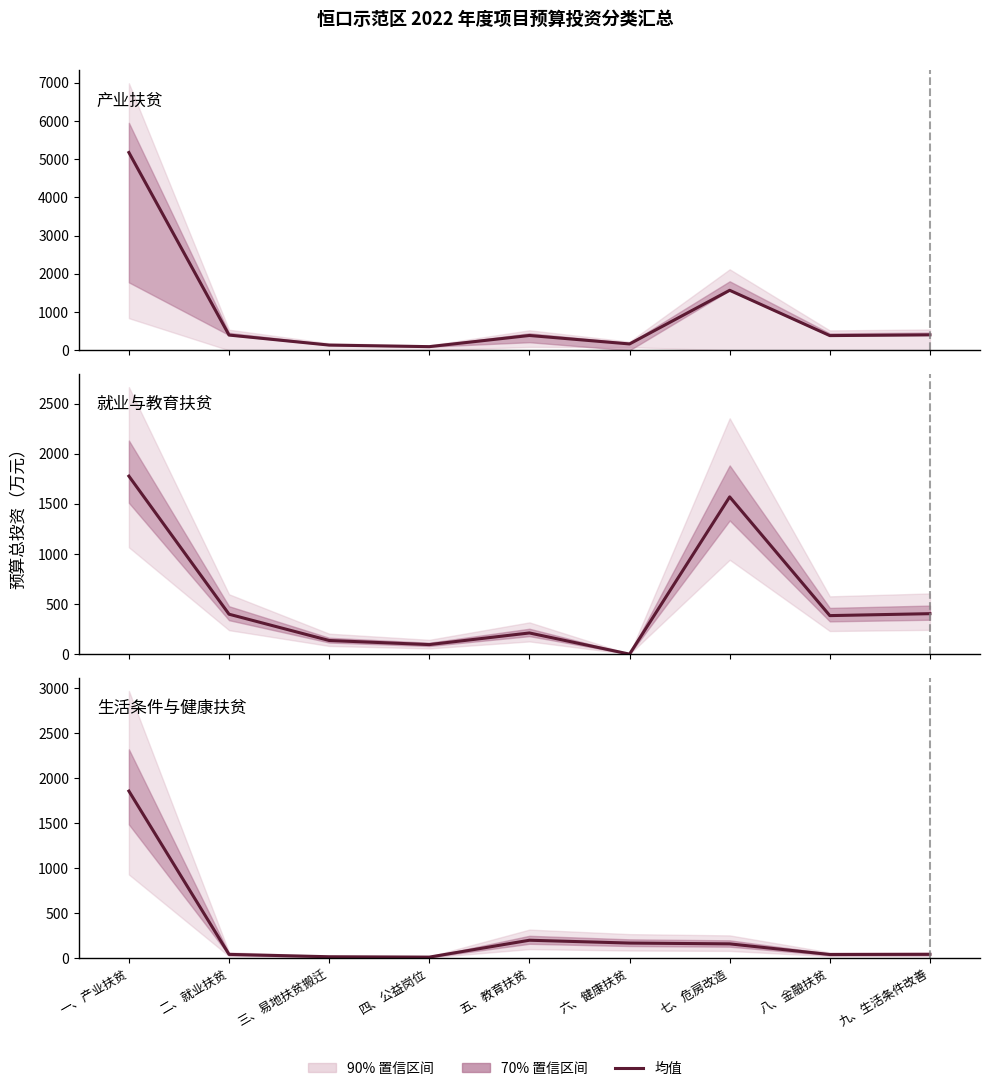

What is the label of the 4th point from the left?

四、公益岗位